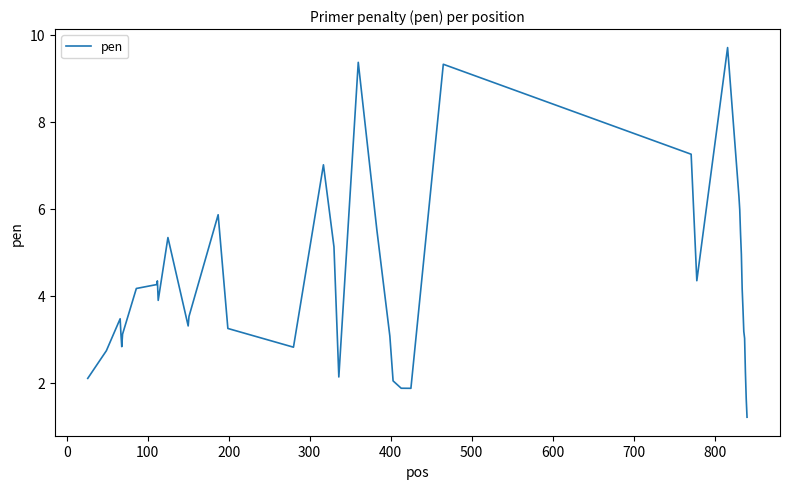

What is the greatest value displayed?

9.7